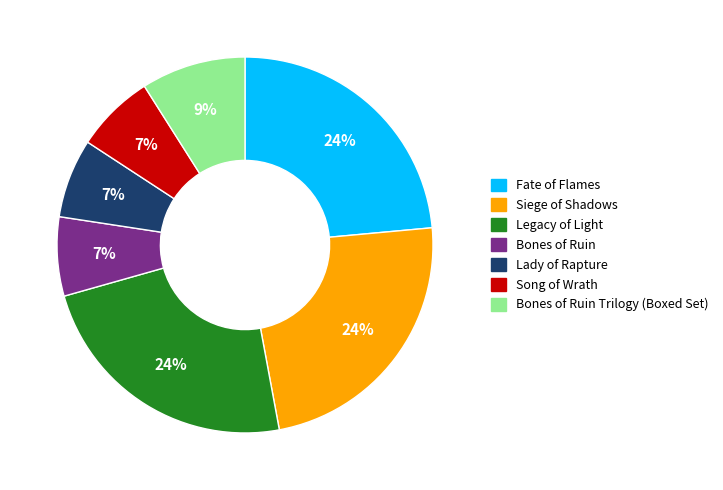

What is the ratio of the value at Bones of Ruin Trilogy (Boxed Set) to the value at Lady of Rapture?

1.3